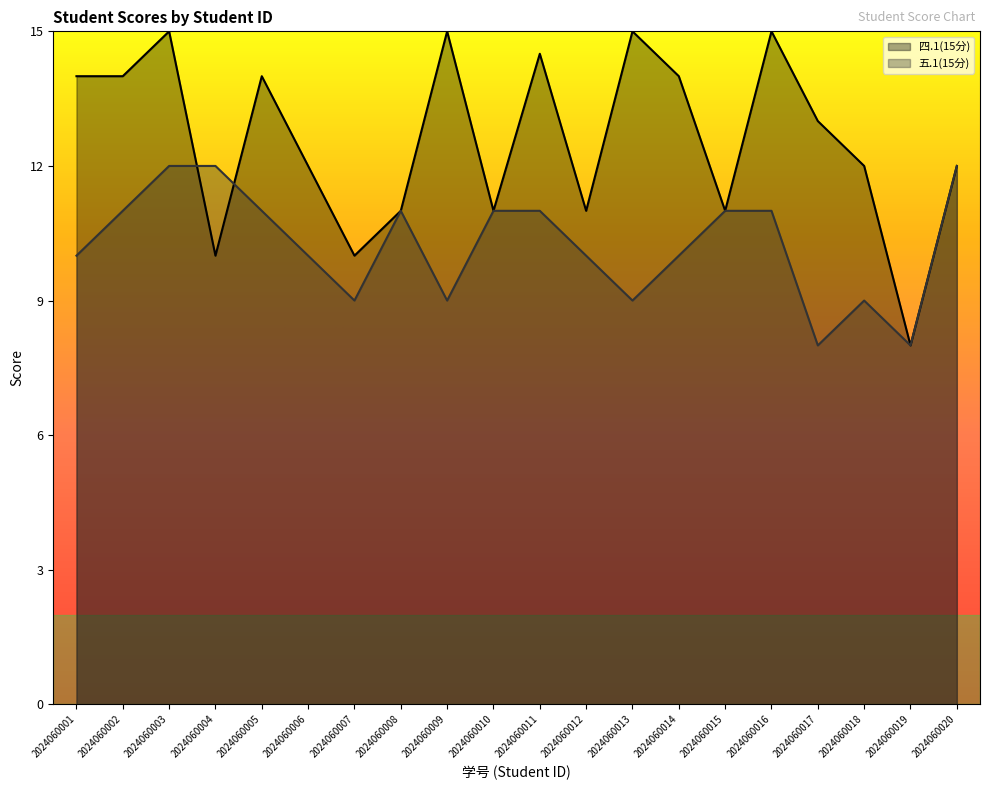

What is the value of the 四.1(15分) point at the 9th from the left?

15.0